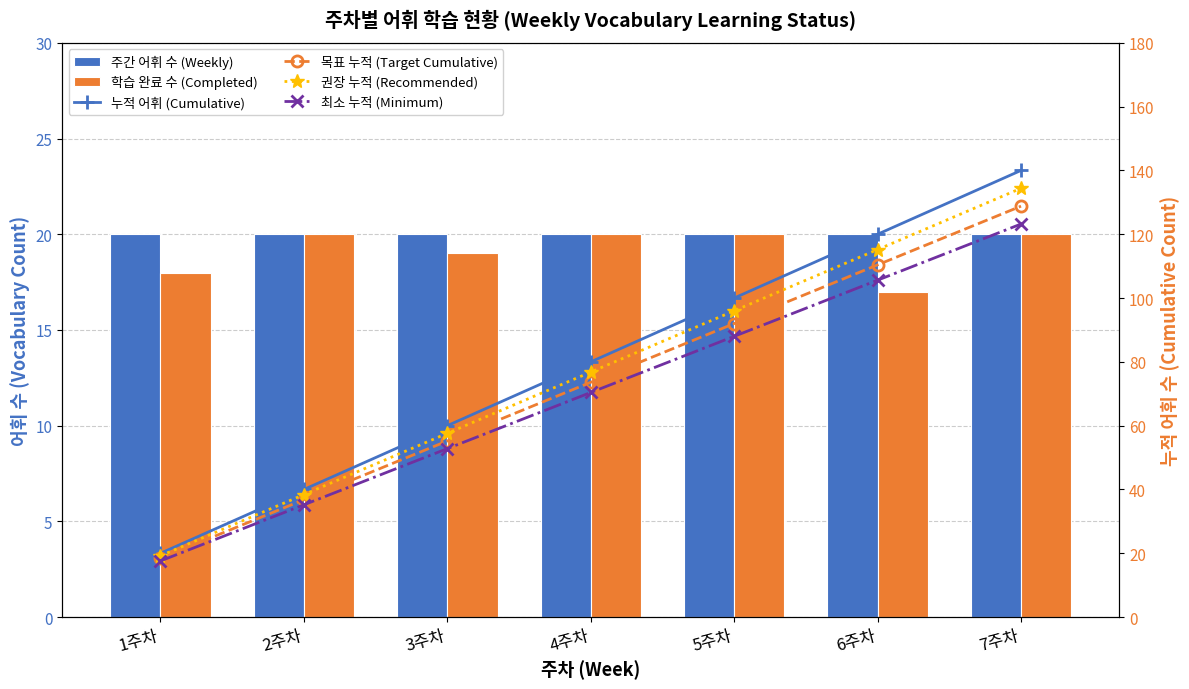

What is the average value of the 목표 누적 (Target Cumulative) series?

73.6